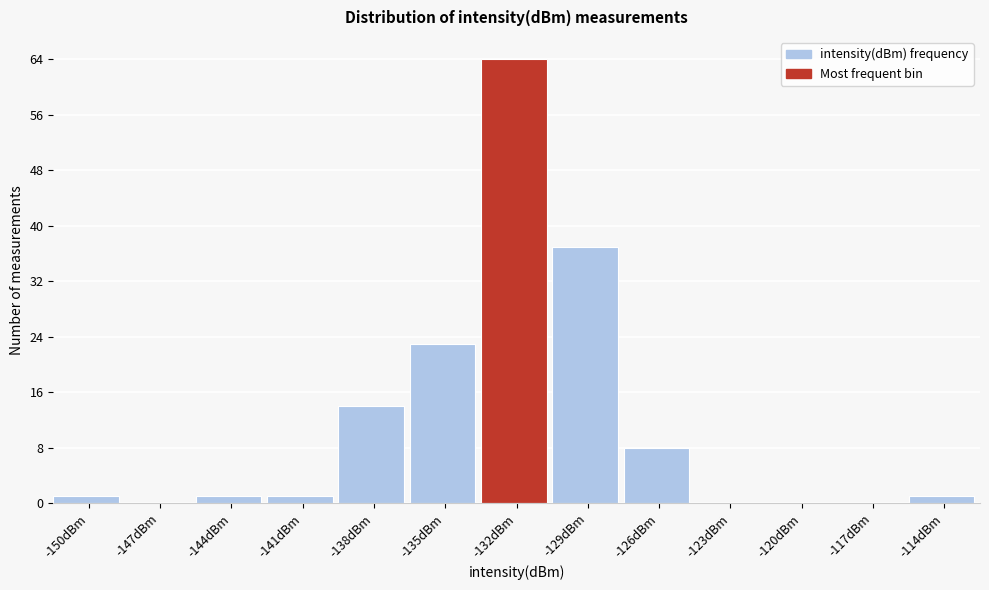

Reading left to right, what are all the values shown in this chart?

-150dBm=1	-147dBm=0	-144dBm=1	-141dBm=1	-138dBm=14	-135dBm=23	-132dBm=64	-129dBm=37	-126dBm=8	-123dBm=0	-120dBm=0	-117dBm=0	-114dBm=1